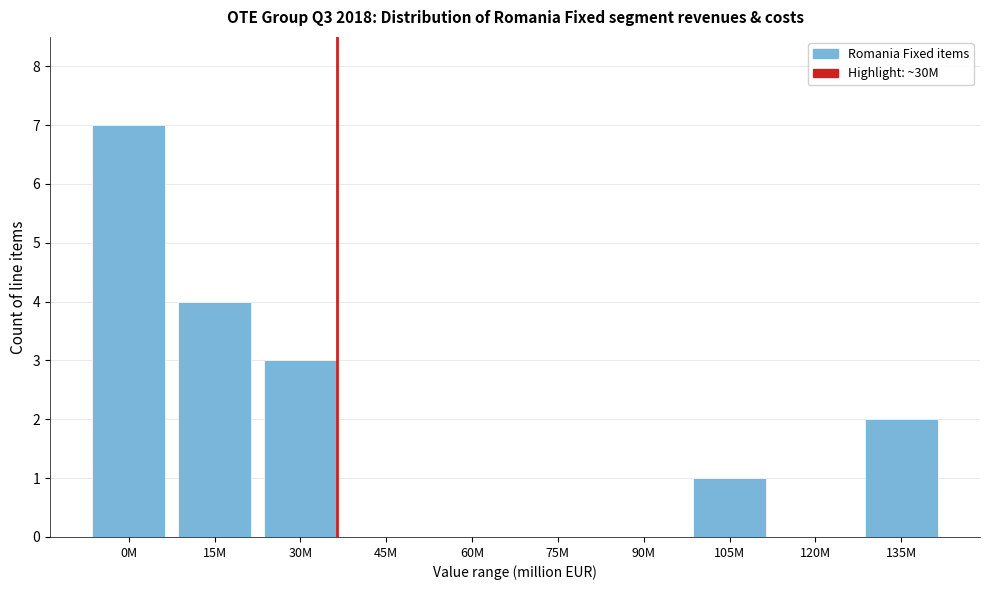

Reading left to right, list all the values displayed in this chart.

0M=7	15M=4	30M=3	45M=0	60M=0	75M=0	90M=0	105M=1	120M=0	135M=2